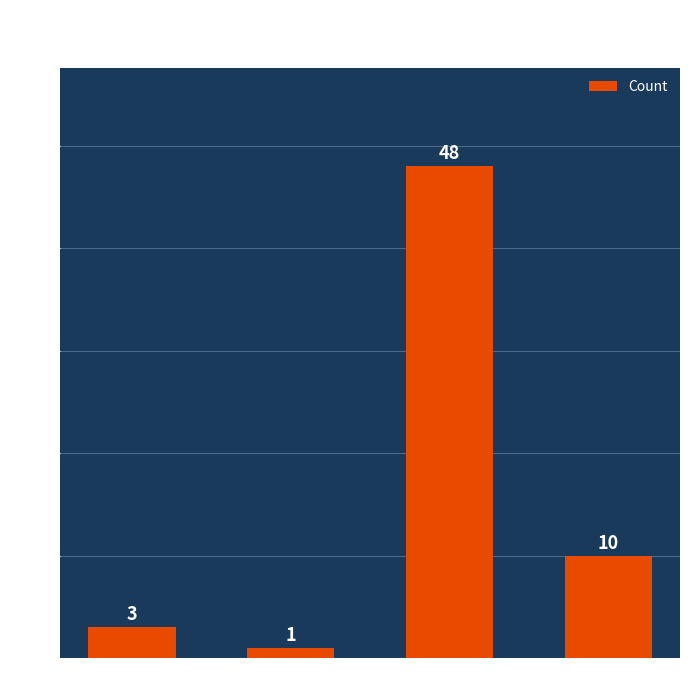

Reading left to right, extract all data points from this chart.

3	1	48	10